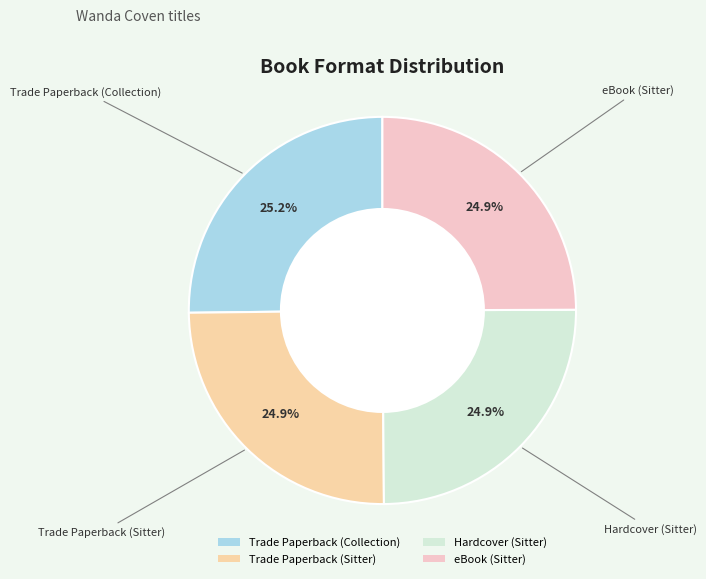

Does any single category account for the majority?

No